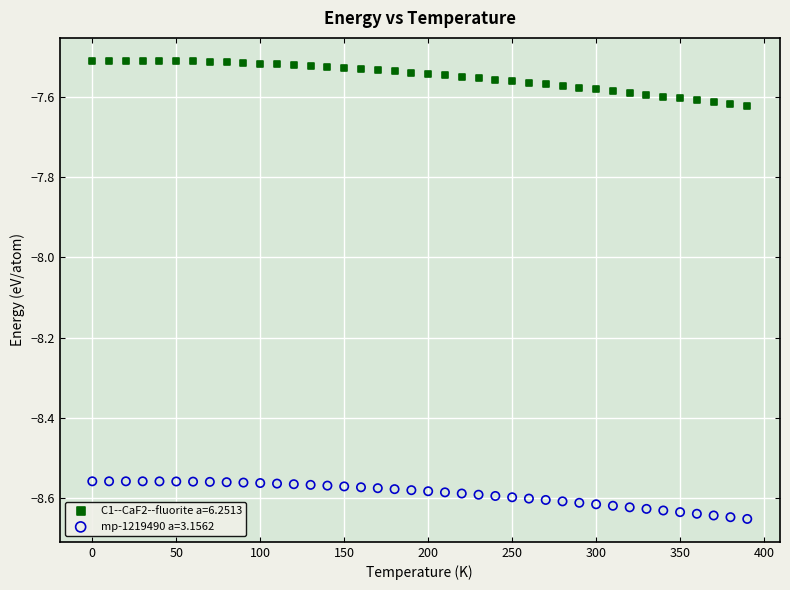

Which series has the widest spread of Y values?

C1--CaF2--fluorite a=6.2513